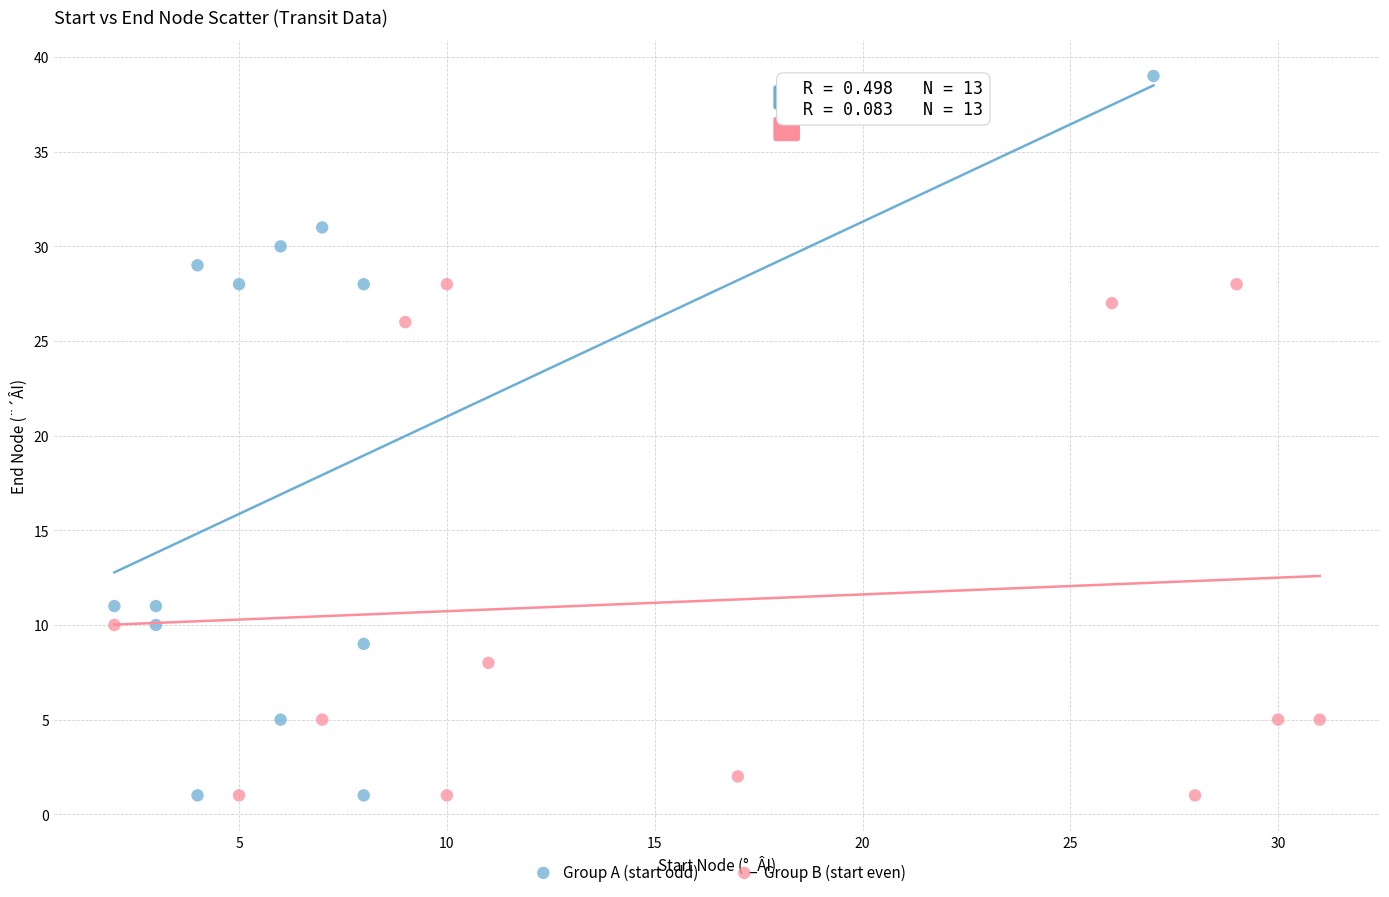

Which series reaches the maximum Y coordinate?

Group A (start odd)